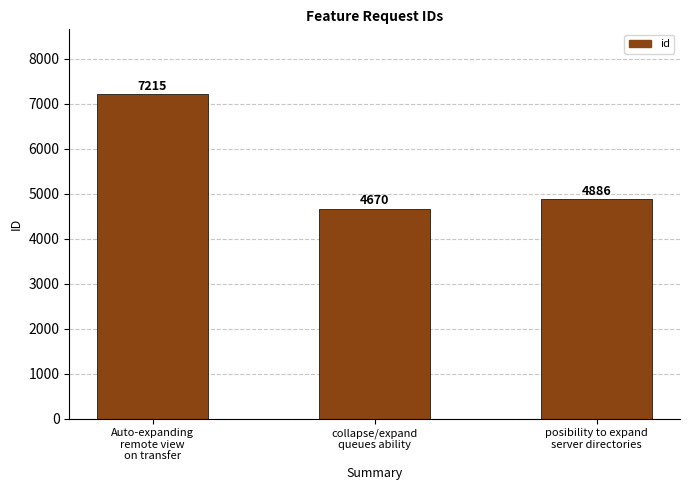

Is it true that the value at collapse/expand
queues ability is 4670?

True